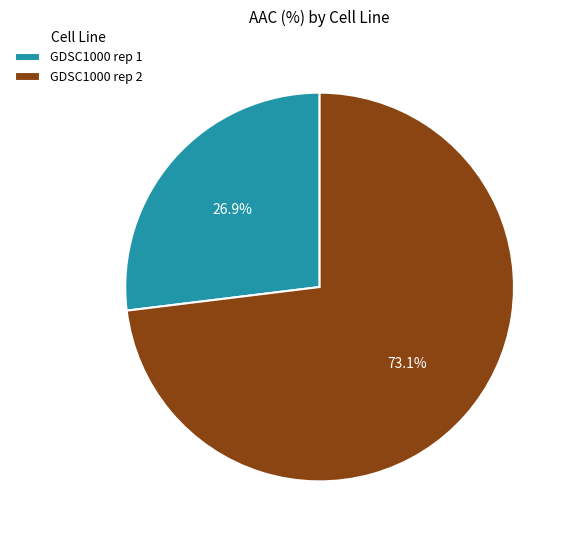

Is GDSC1000 rep 1 the majority of the pie?

No